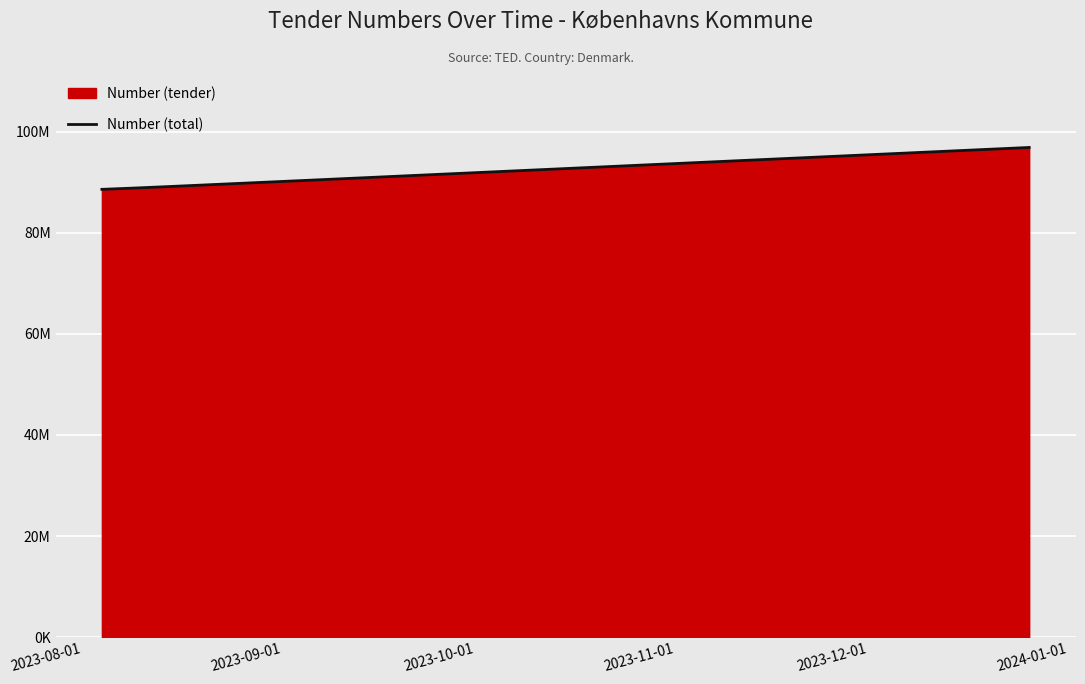

Does the chart display data point markers on the line(s)?

No